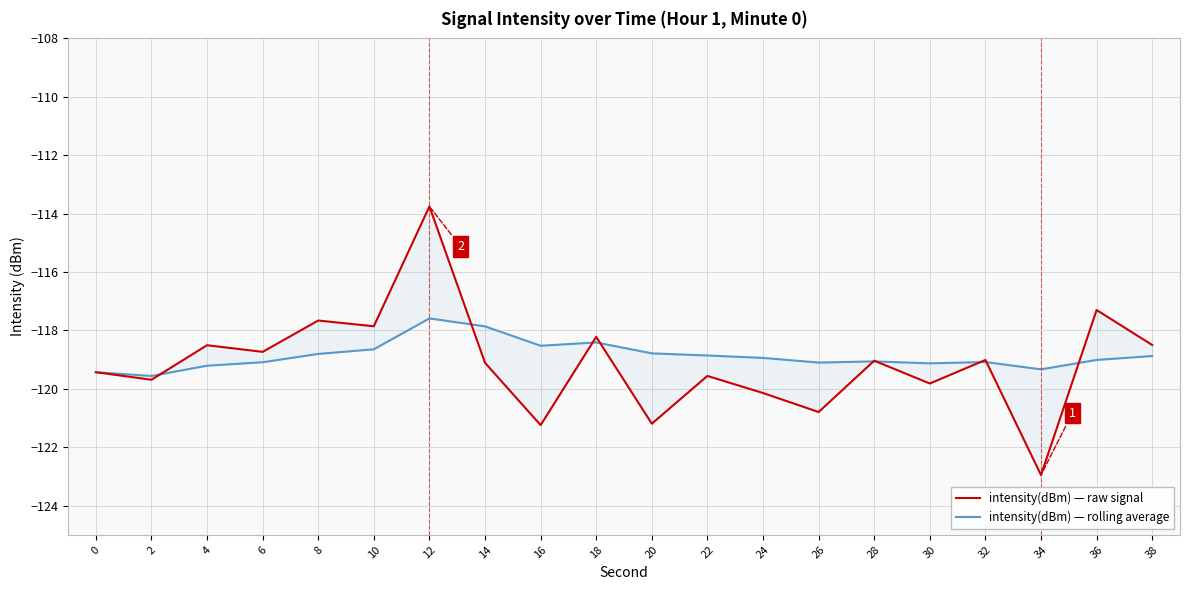

Reading left to right, extract all data points from this chart.

intensity(dBm) — raw signal: 0=-119.4	2=-119.7	4=-118.5	6=-118.7	8=-117.7	10=-117.9	12=-113.8	14=-119.1	16=-121.2	18=-118.2	20=-121.2	22=-119.6	24=-120.1	26=-120.8	28=-119.0	30=-119.8	32=-119.0	34=-123.0	36=-117.3	38=-118.5
intensity(dBm) — rolling average: 0=-119.4	2=-119.6	4=-119.2	6=-119.1	8=-118.8	10=-118.6	12=-117.6	14=-117.9	16=-118.5	18=-118.4	20=-118.8	22=-118.9	24=-118.9	26=-119.1	28=-119.1	30=-119.1	32=-119.1	34=-119.3	36=-119.0	38=-118.9